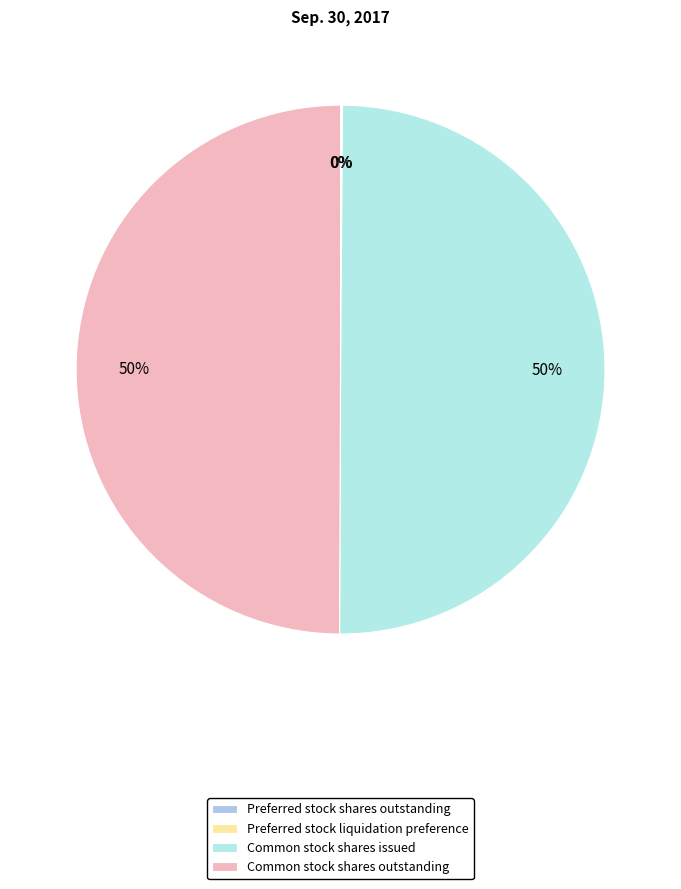

How many slices are in this pie chart?

4